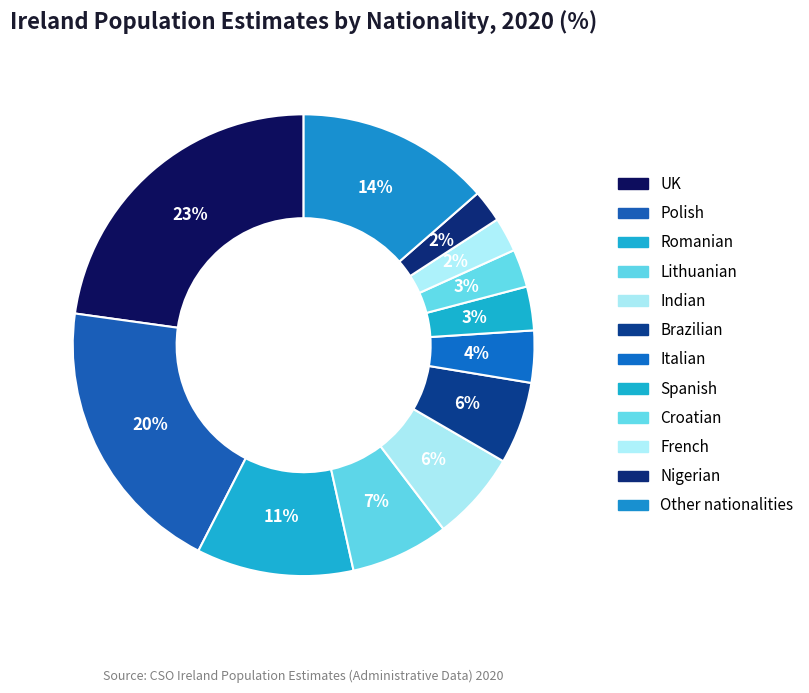

To the nearest percent, what portion does Croatian represent?

3%